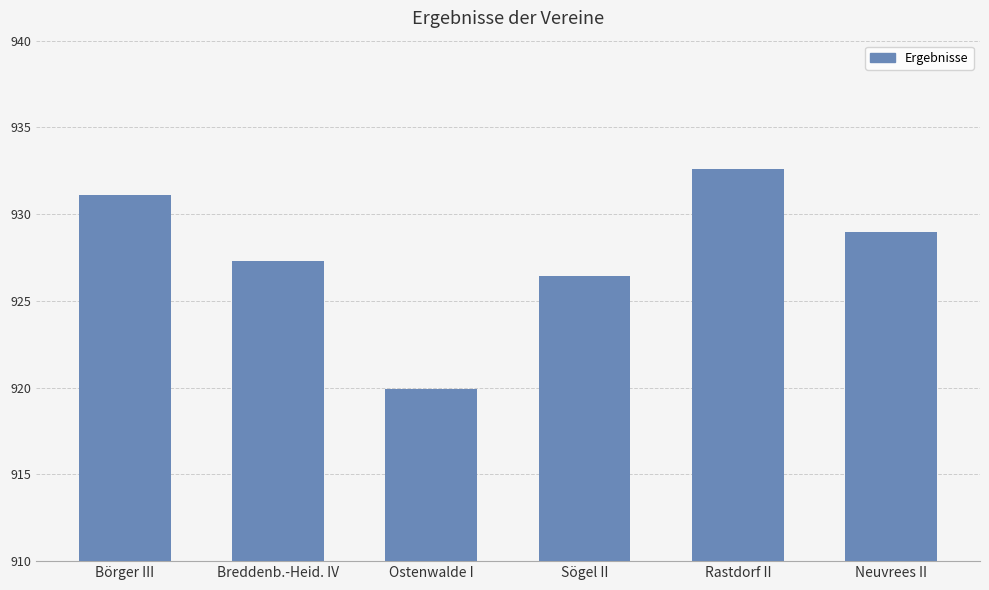

The value at Sögel II is 422.3. True or false?

False